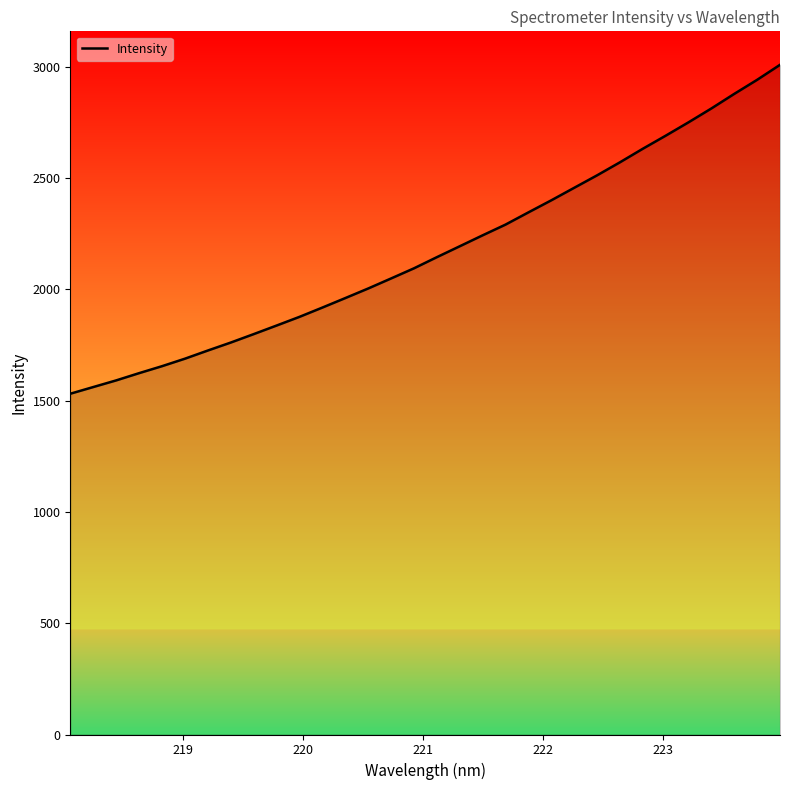

How many lines are shown in the chart?

1